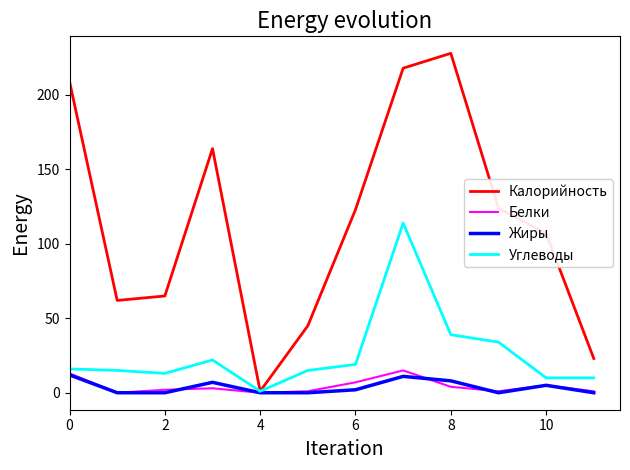

Which series has the widest spread of values?

Калорийность